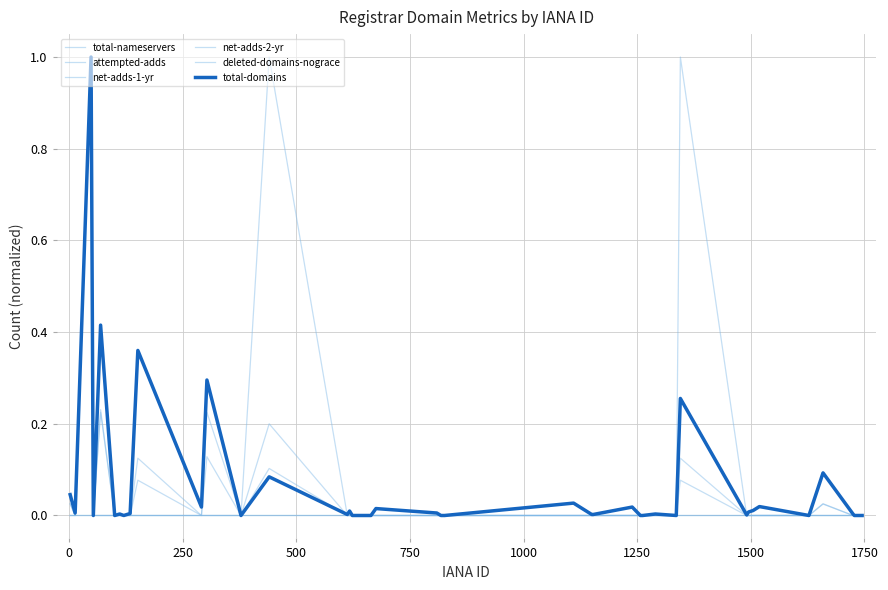

Is this an area chart (filled region under the line)?

No